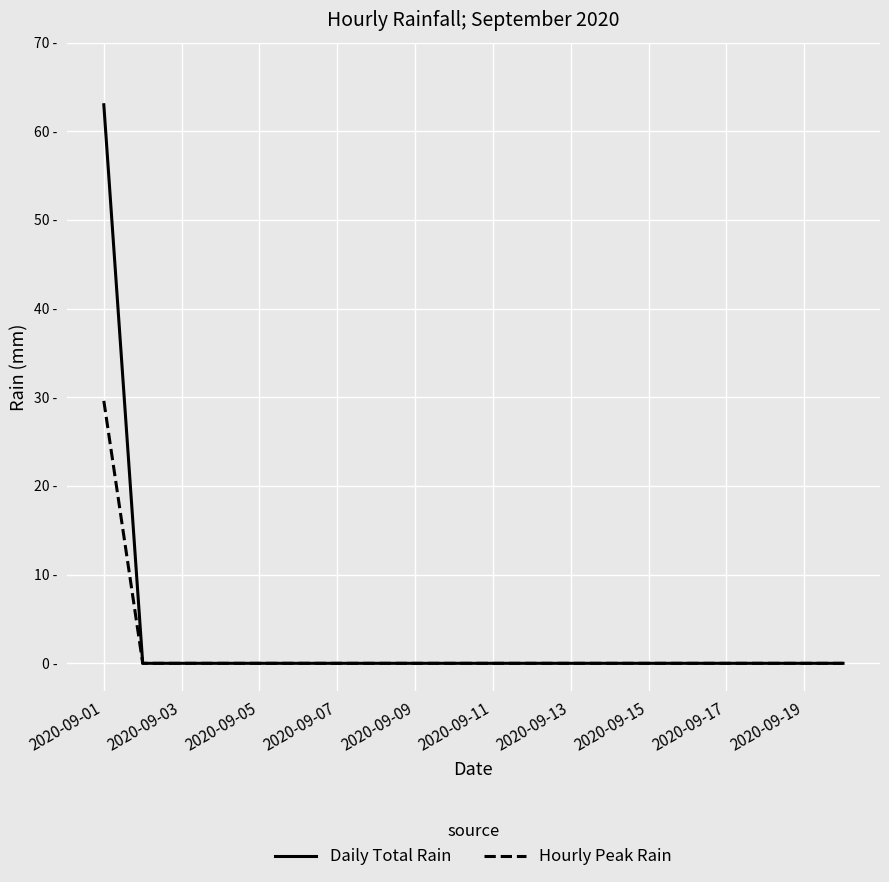

Does the chart display data point markers on the line(s)?

No